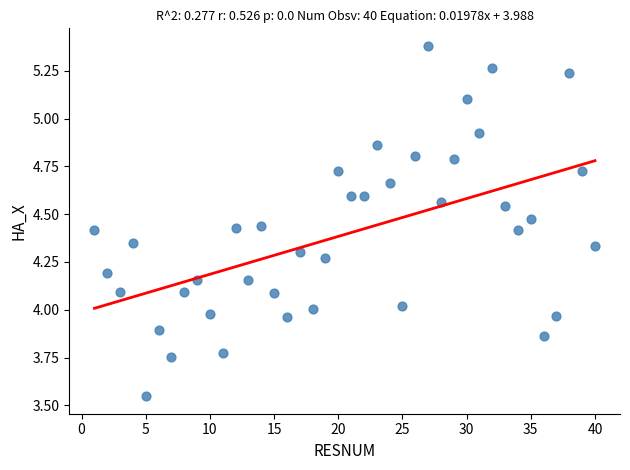

What is the range of X values (max minus min)?

39.0